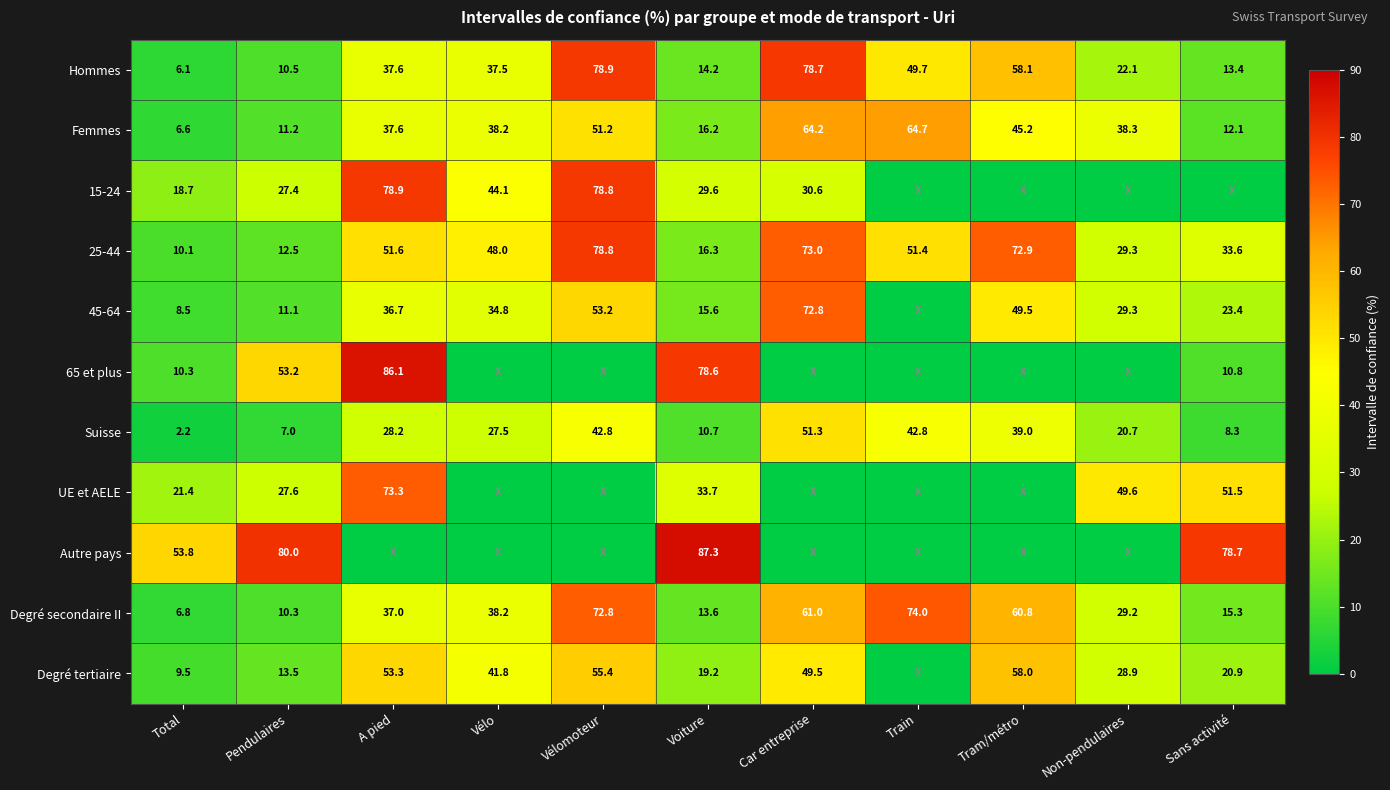

At how many categories does at least one series exceed 62?

8